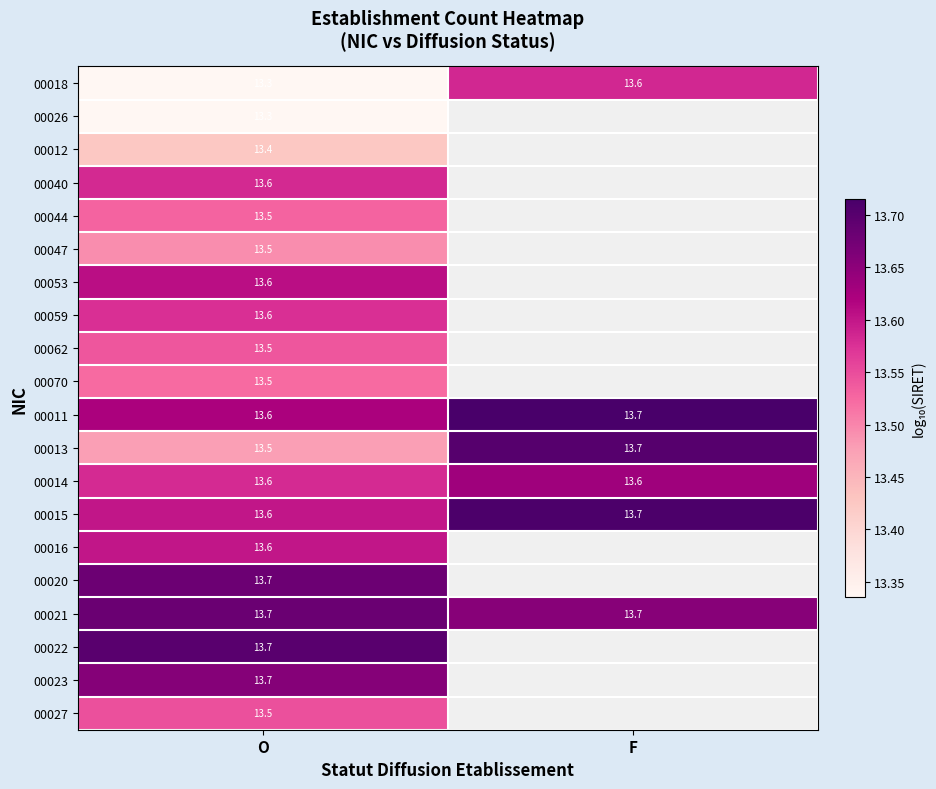

At which category does the chart reach its peak across all series?

F